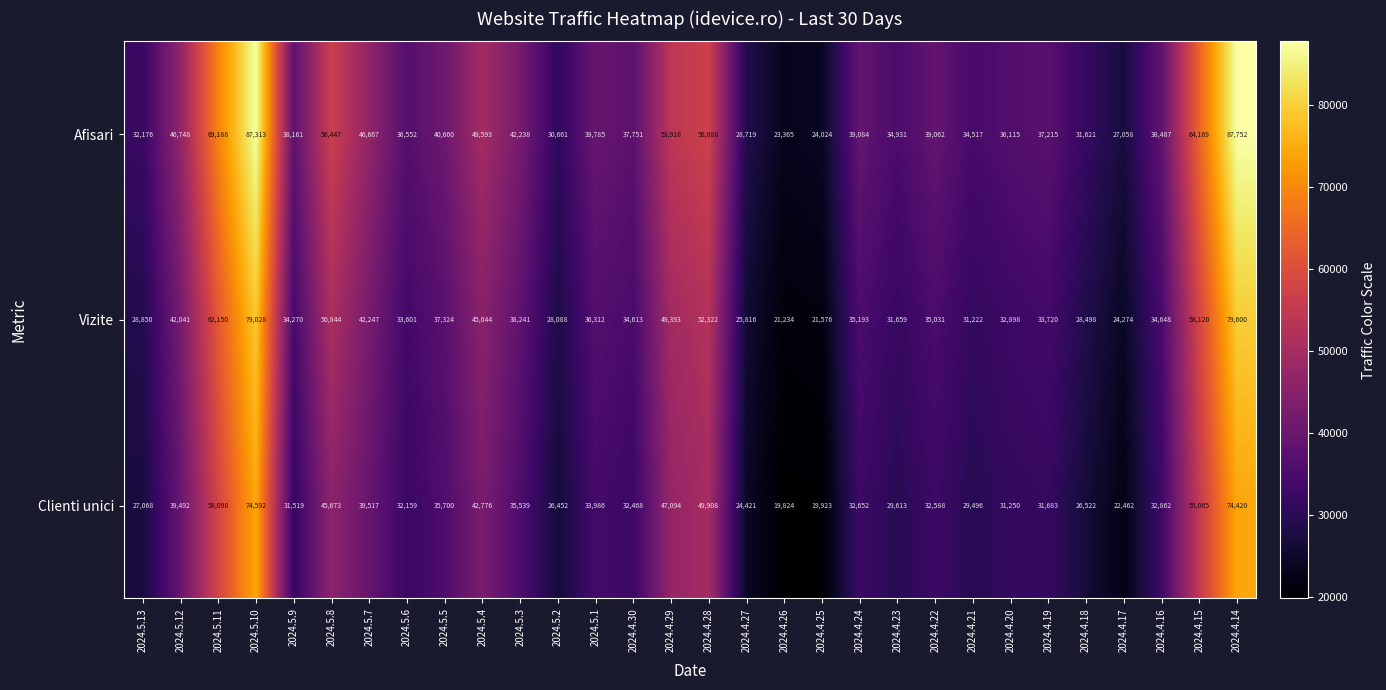

What is the average value of the Vizite series?

39595